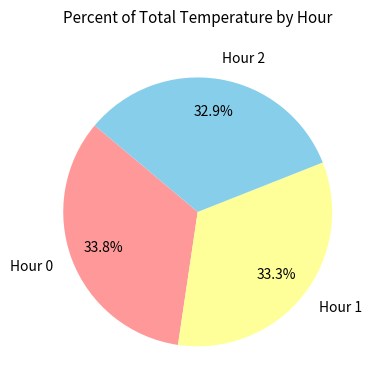

Is Hour 2 the majority of the pie?

No